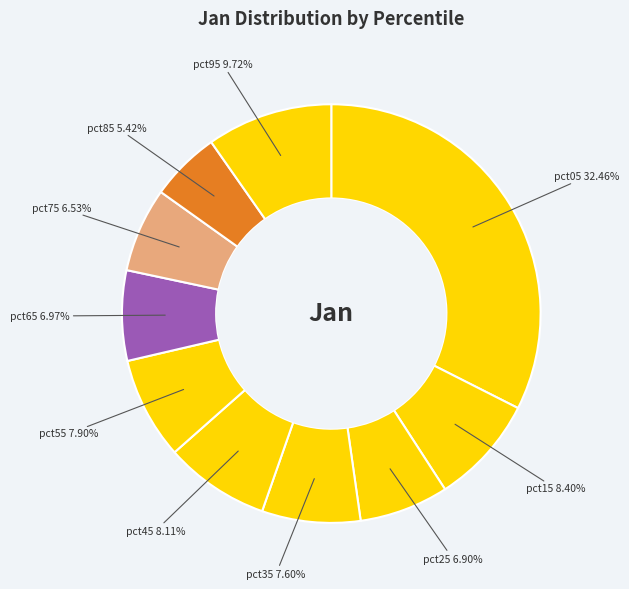

To the nearest percent, what percentage of the pie is pct75?

7%